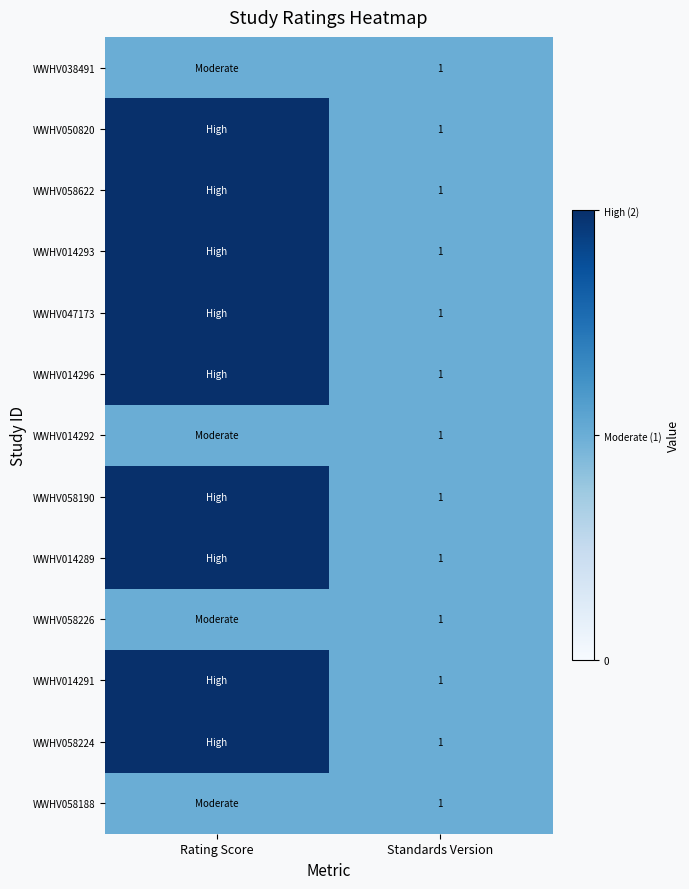

Count the number of data series in this chart.

13